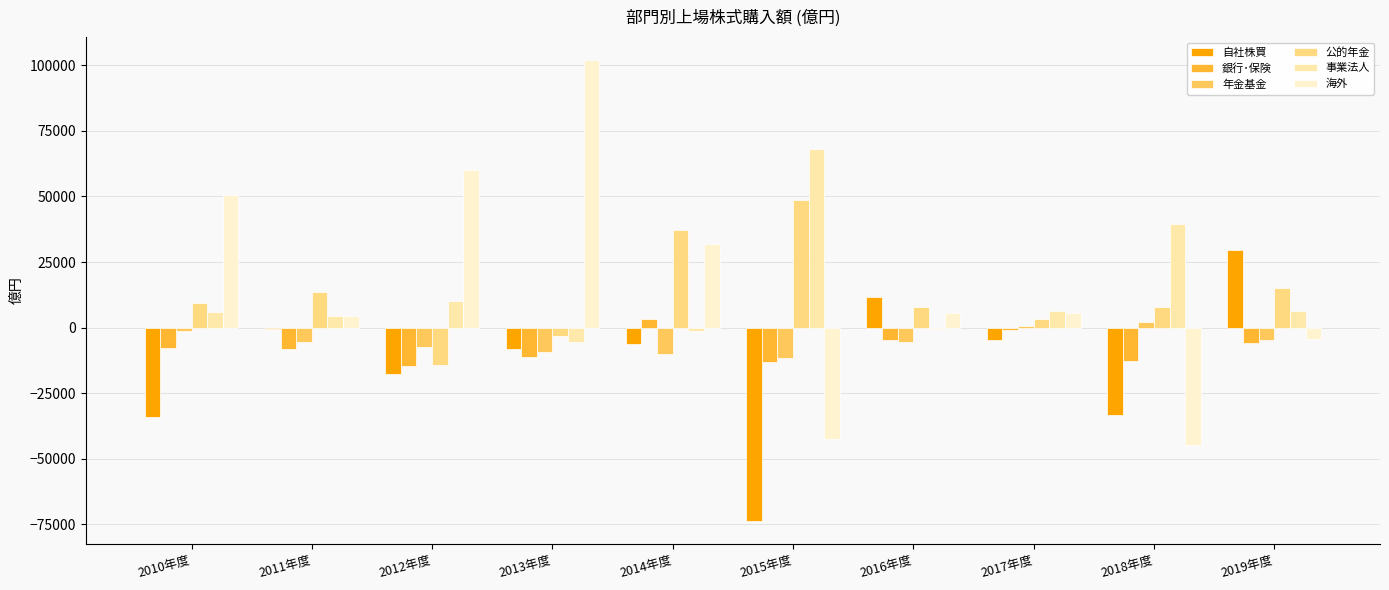

What is the label of the 8th bar from the left?

2017年度